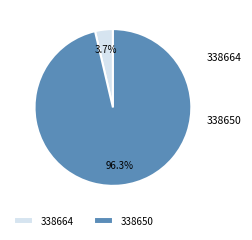

True or false: 338650 accounts for 96% of the total.

True